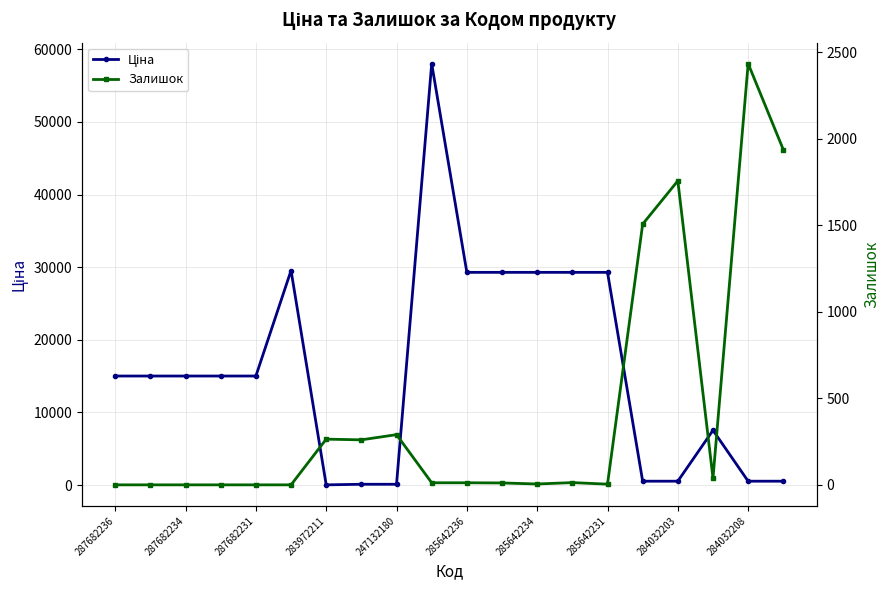

Count the number of categories in the chart.

20